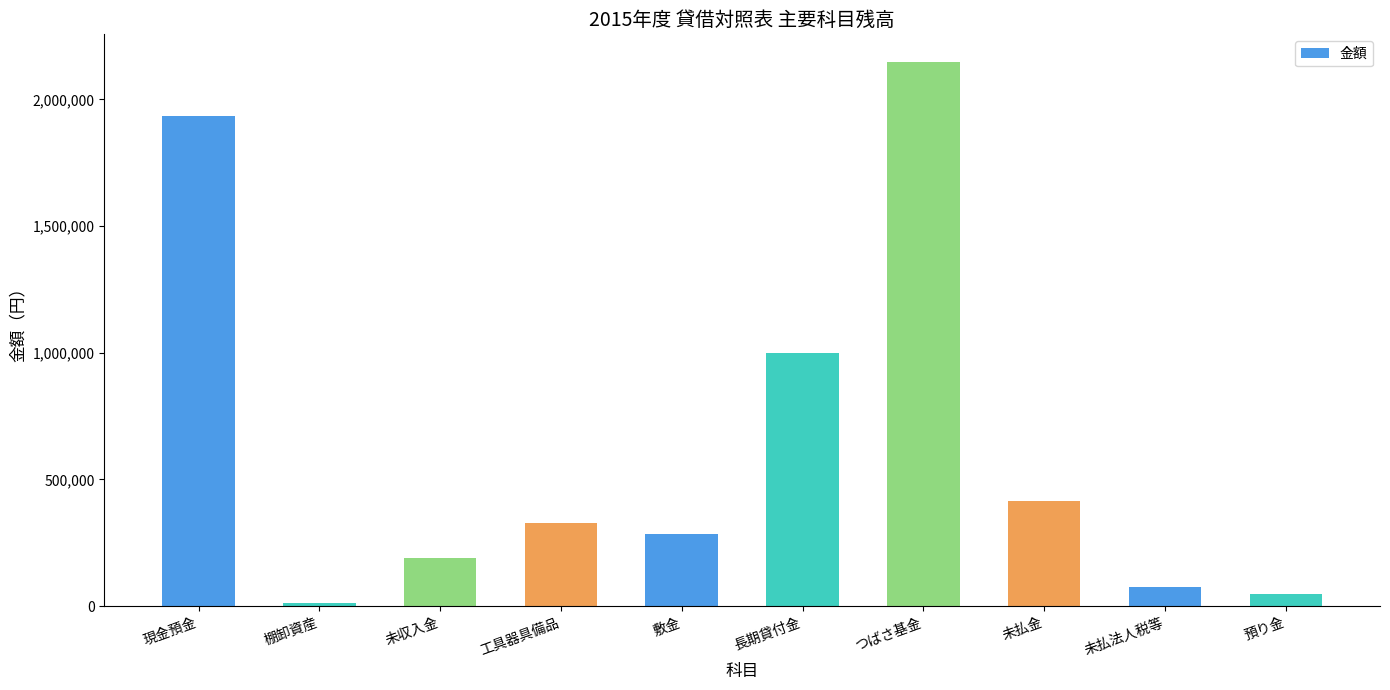

What position from the right is 未払法人税等?

2